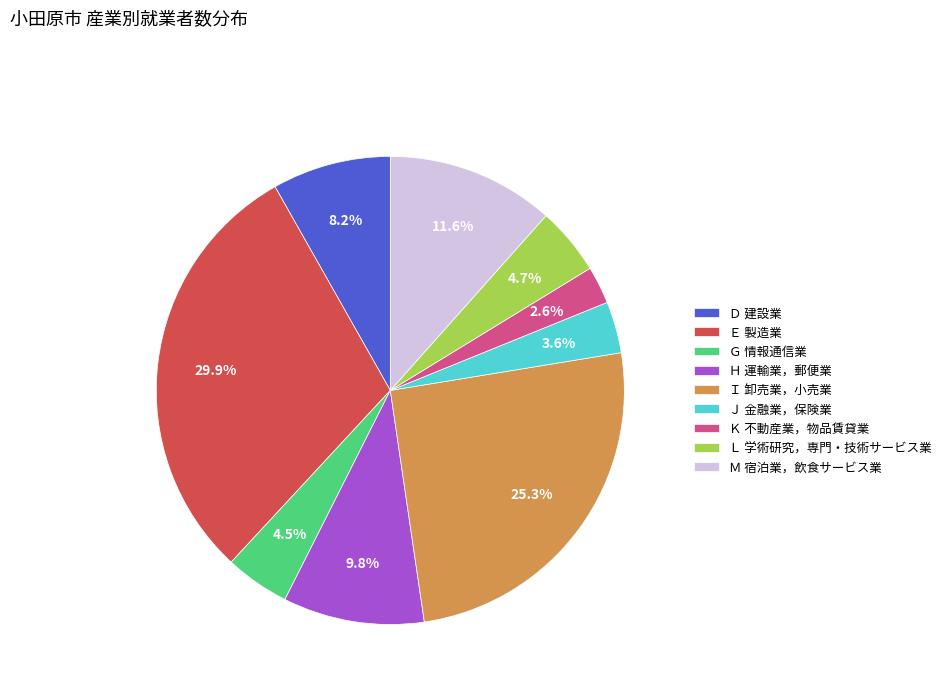

To the nearest percent, what is the difference between the Ｍ 宿泊業，飲食サービス業 and Ｄ 建設業 slice percentages?

3%